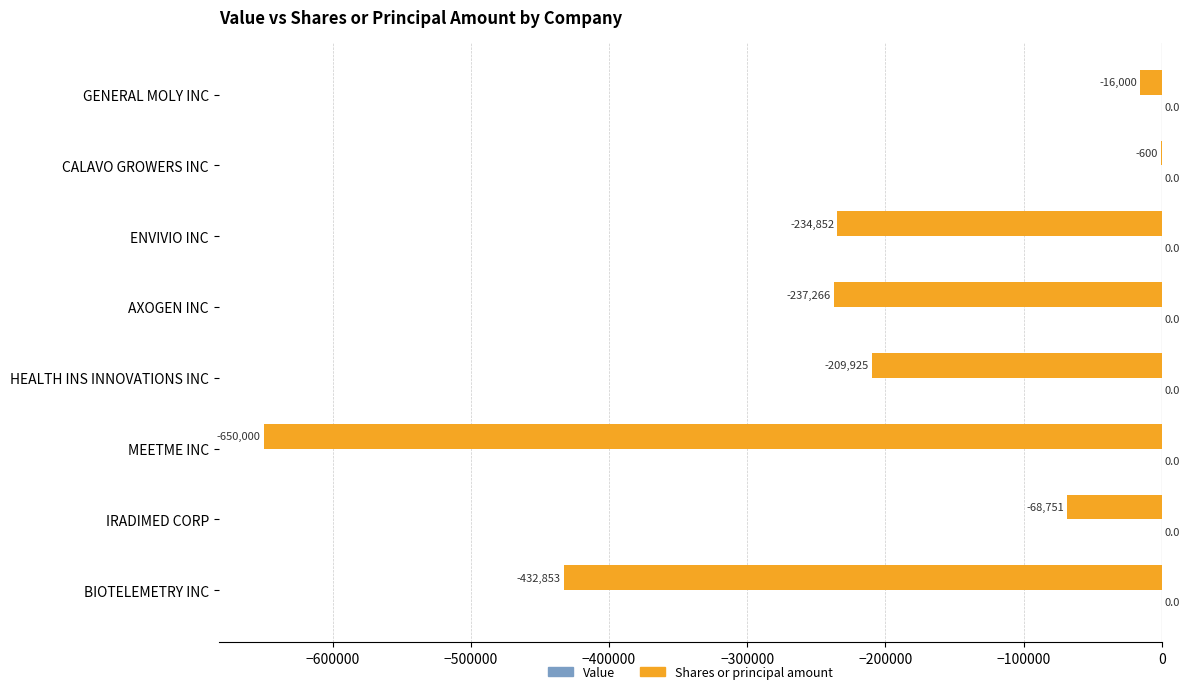

What is the sum of all values?

-1850247